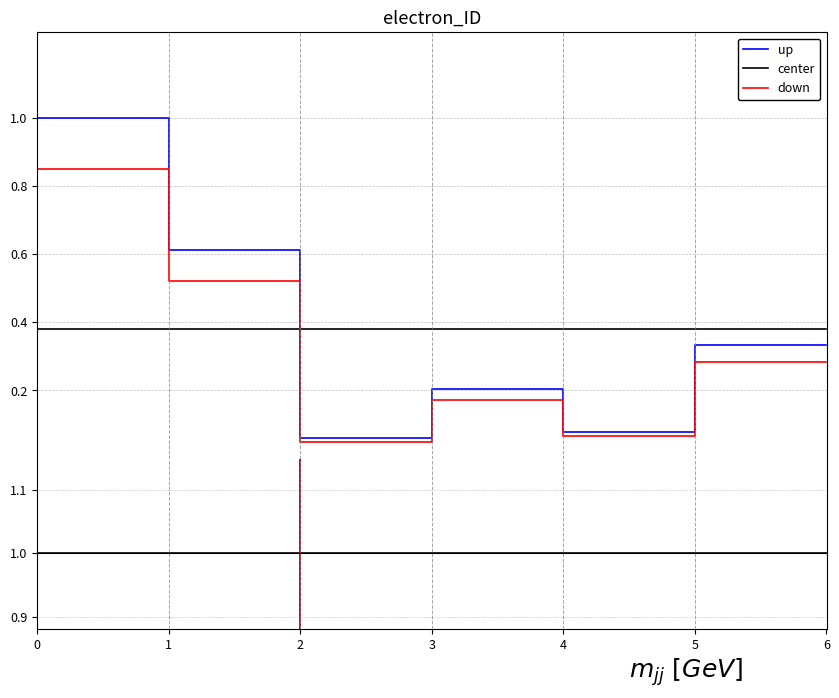

Does the chart display data point markers on the line(s)?

No